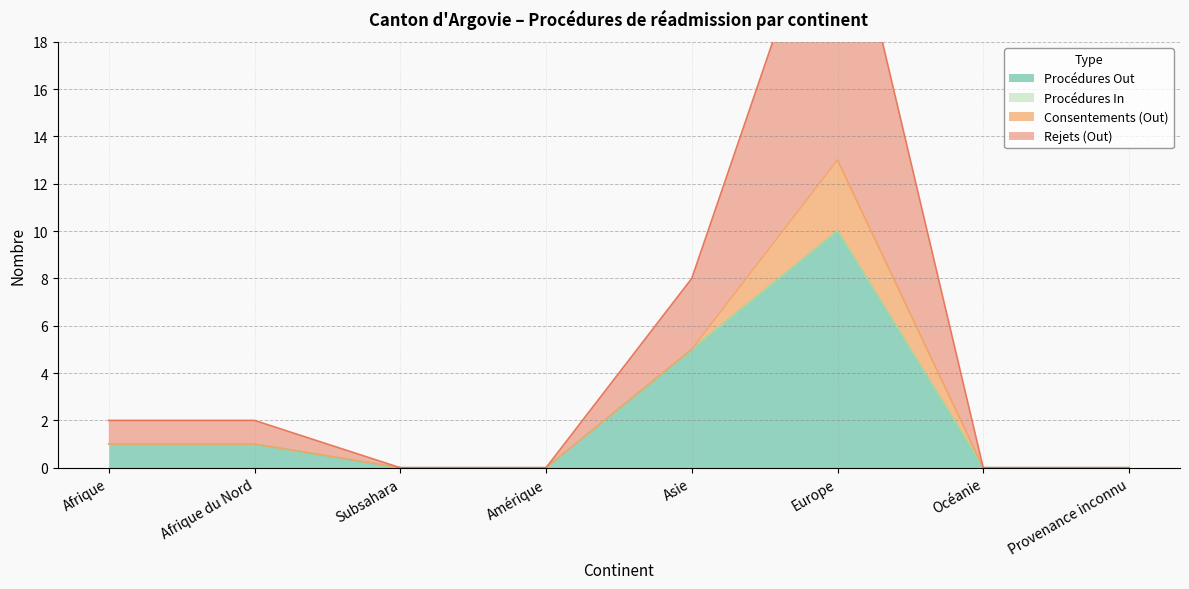

True or false: Rejets (Out) and Procédures Out intersect in this chart.

False